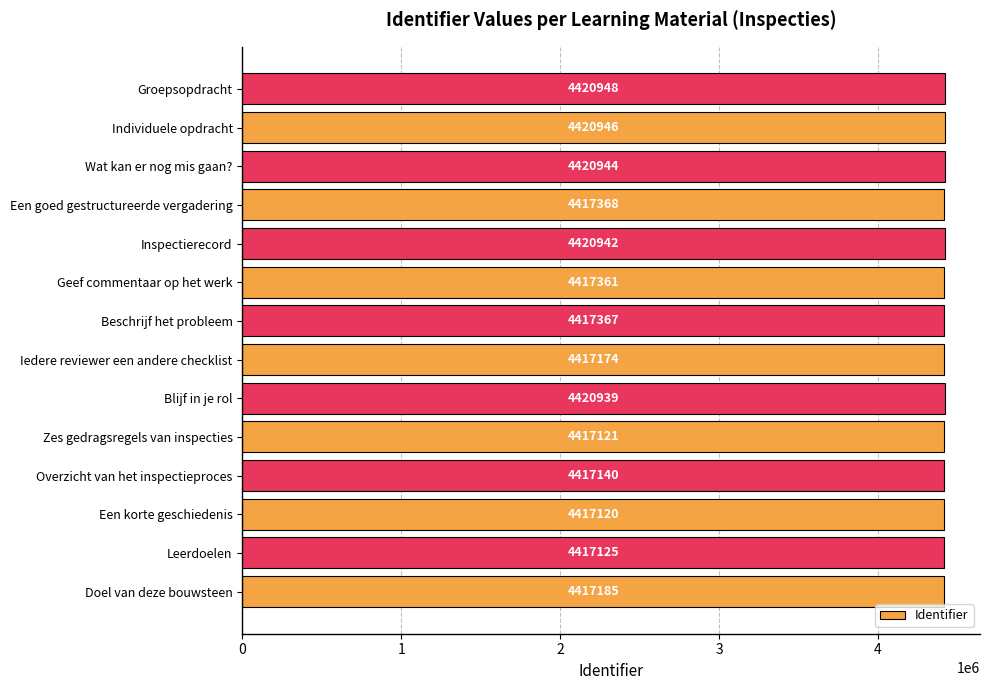

Which has a higher value, Individuele opdracht or Zes gedragsregels van inspecties?

Individuele opdracht